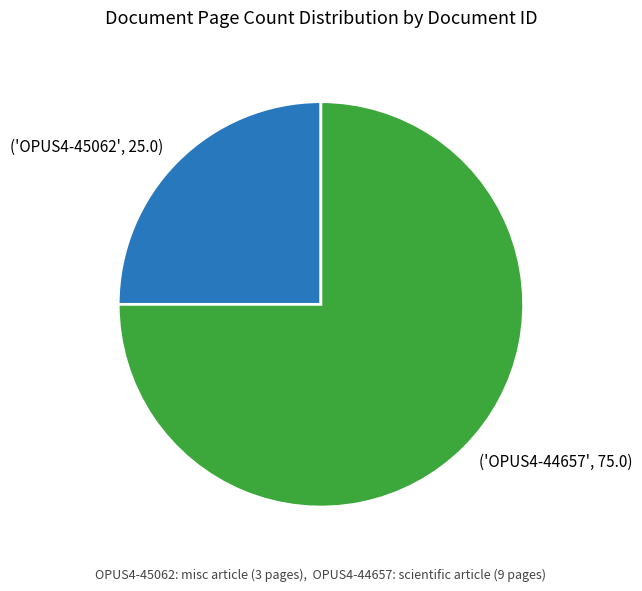

True or false: ('OPUS4-44657', 75.0) accounts for 86% of the total.

False